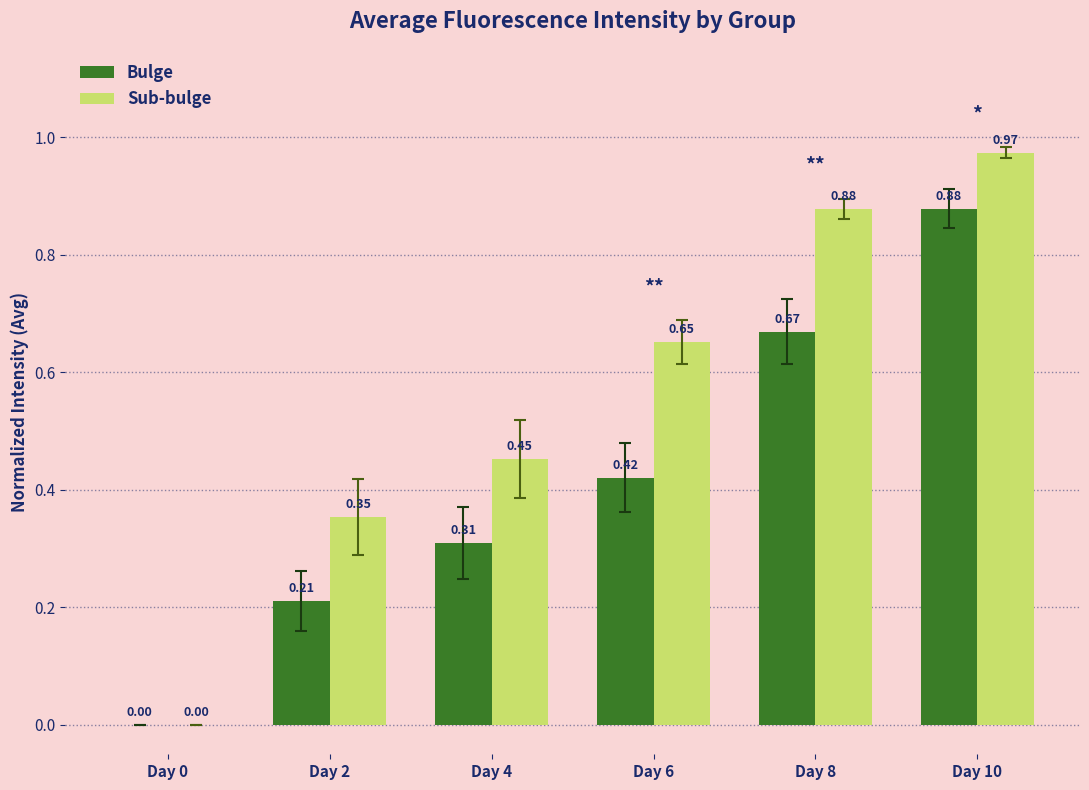

How many data points in Bulge are above 0?

5